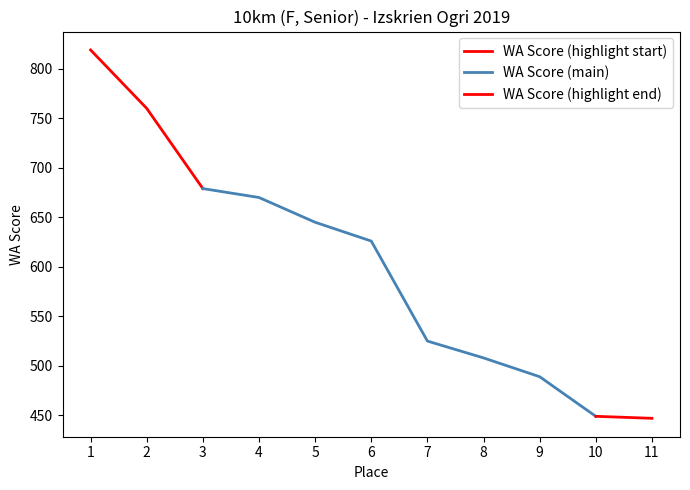

The chart shows a value of 745 at 11. True or false?

False